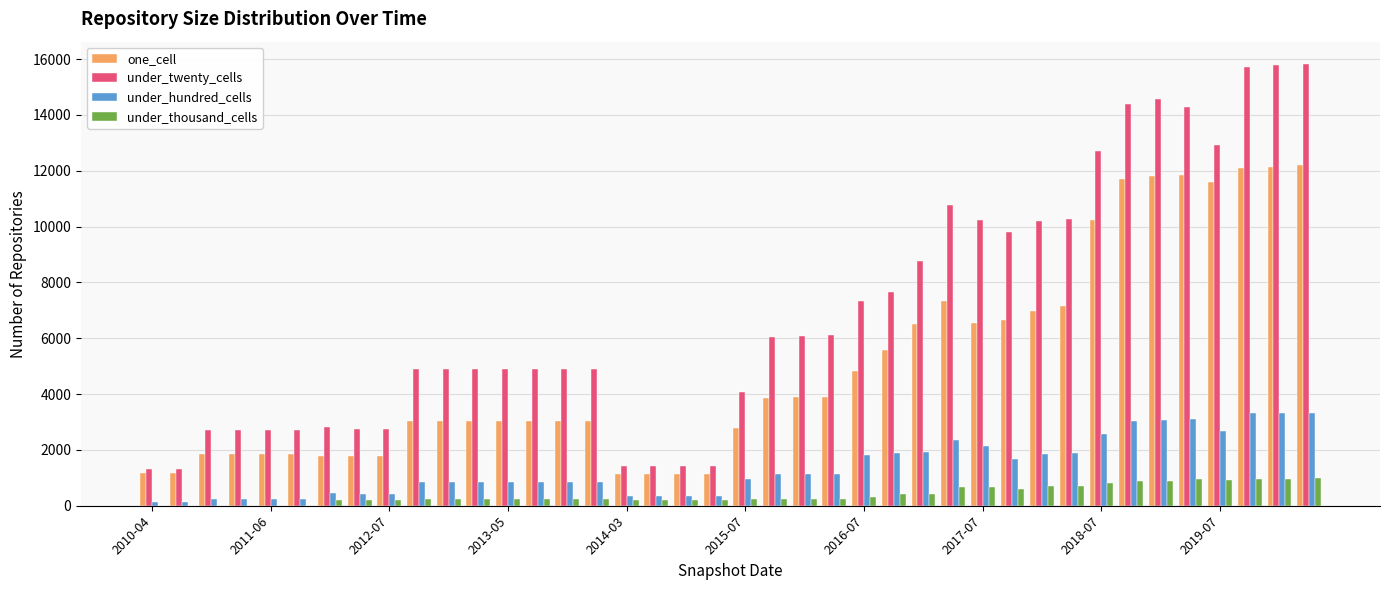

What is the greatest value displayed?

15832